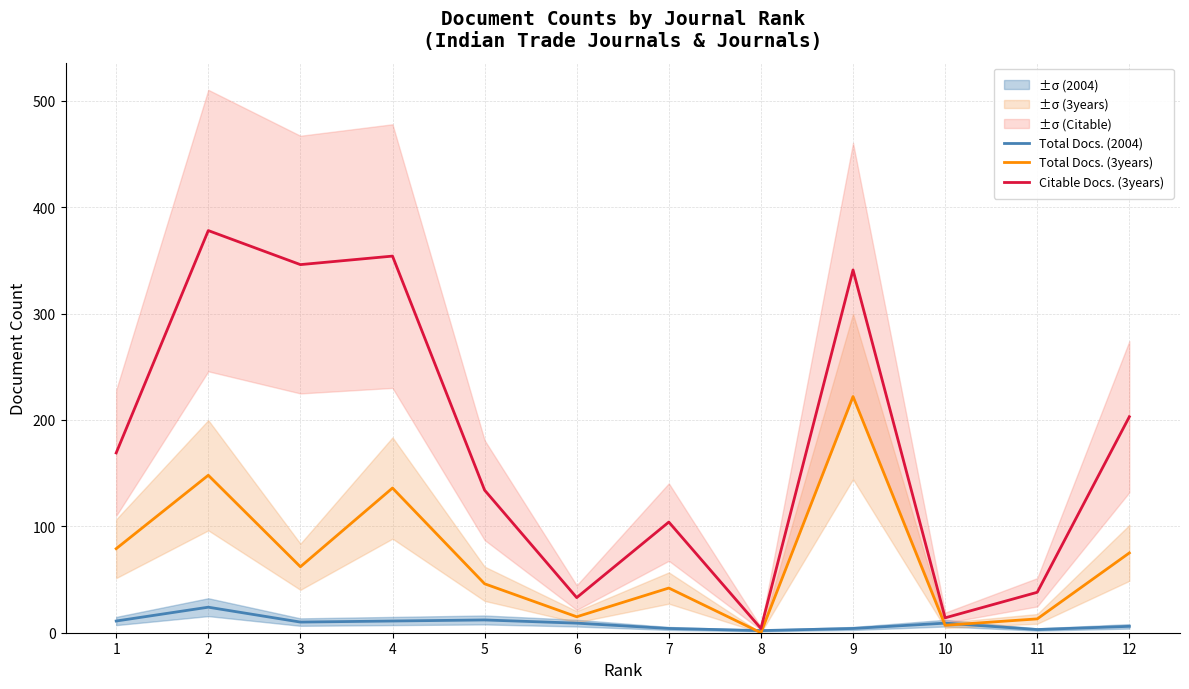

How many interior local peaks does the Total Docs. (3years) series have?

4